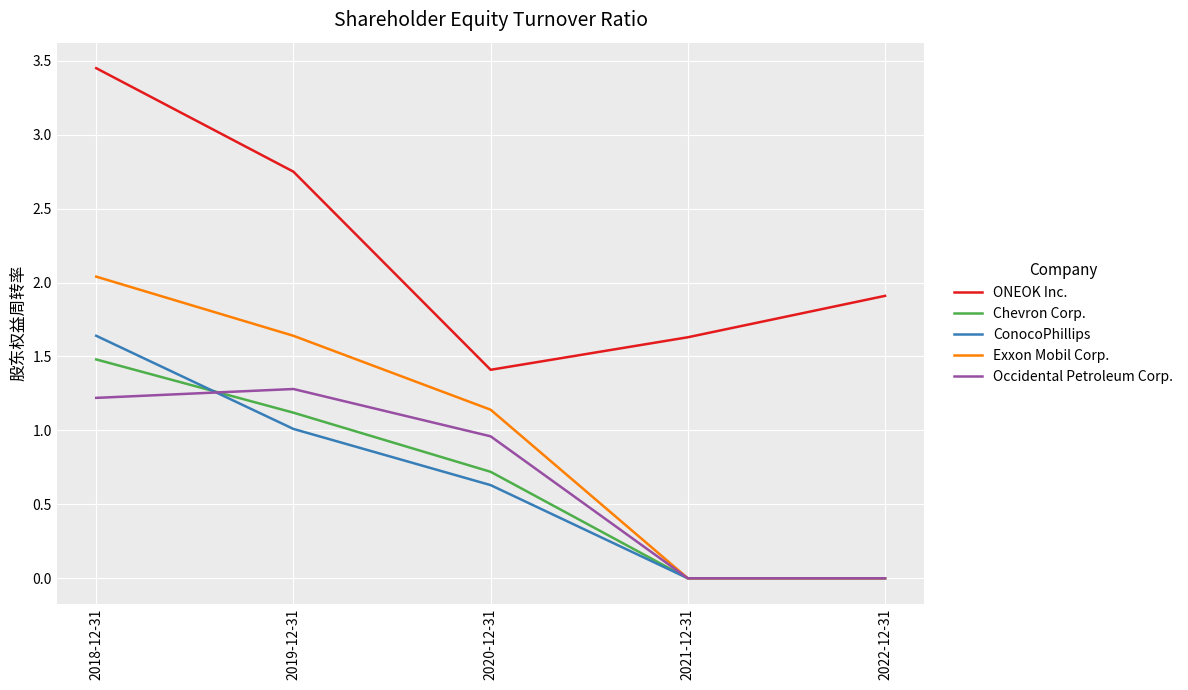

What is the total value across all series at 2020-12-31?

4.9